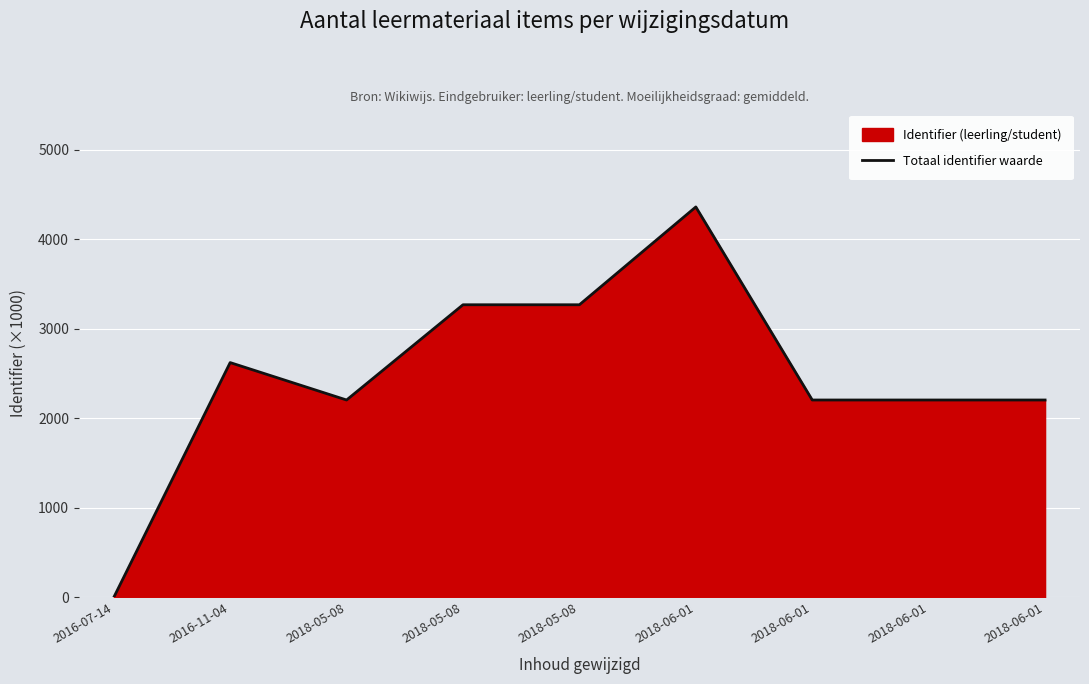

Reading left to right, extract all data points from this chart.

0.0	2621.5	2203.8	3267.2	3267.2	4359.2	2203.8	2203.8	2203.8